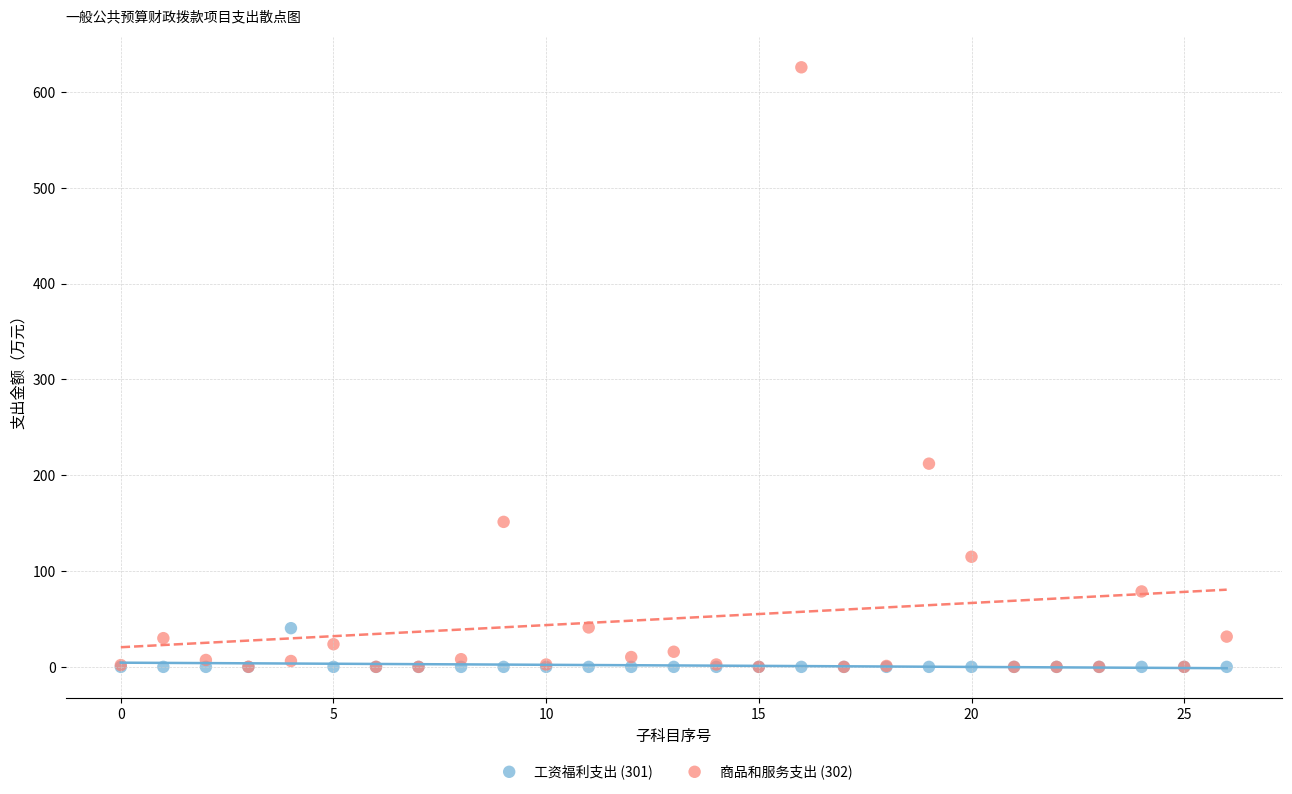

Across all series, what Y value is closest to 312?

212.0